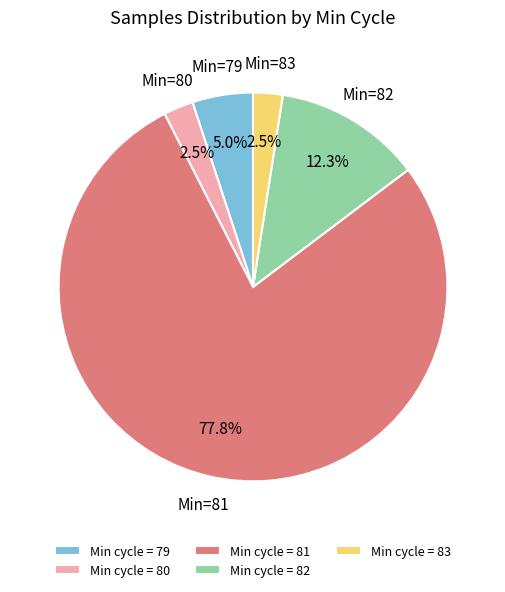

What is the majority slice?

Min cycle = 81